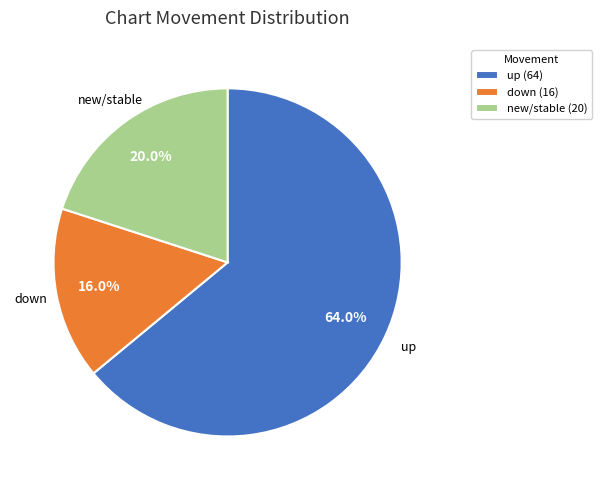

Count the number of slices in the pie.

3